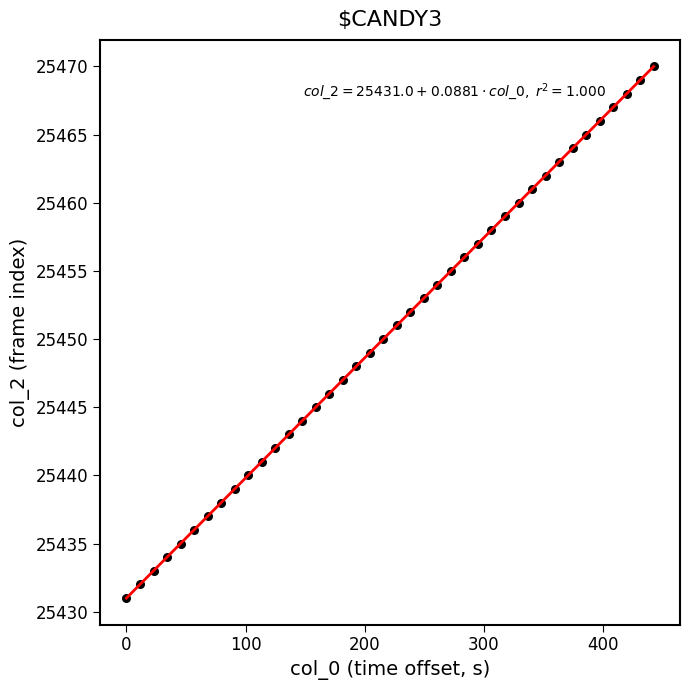

What is the range of Y values (max minus min)?

39